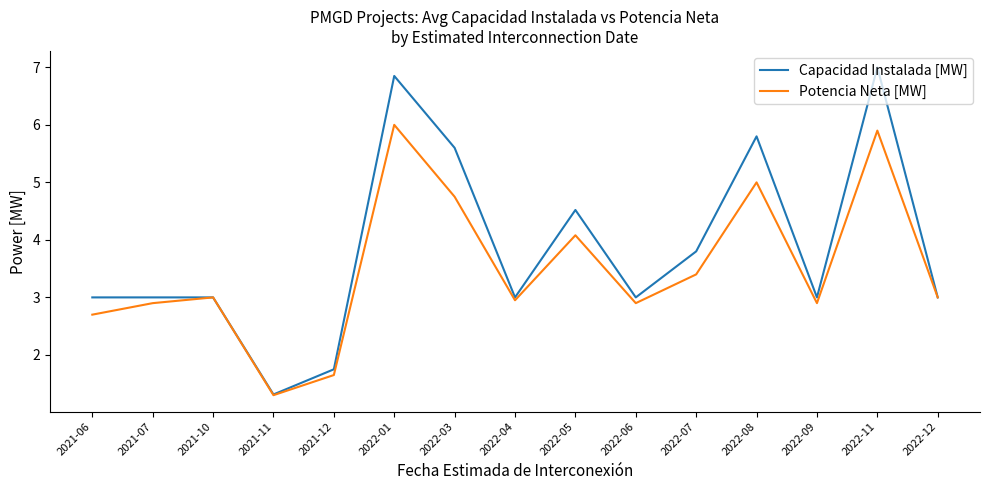

How many lines are shown in the chart?

2